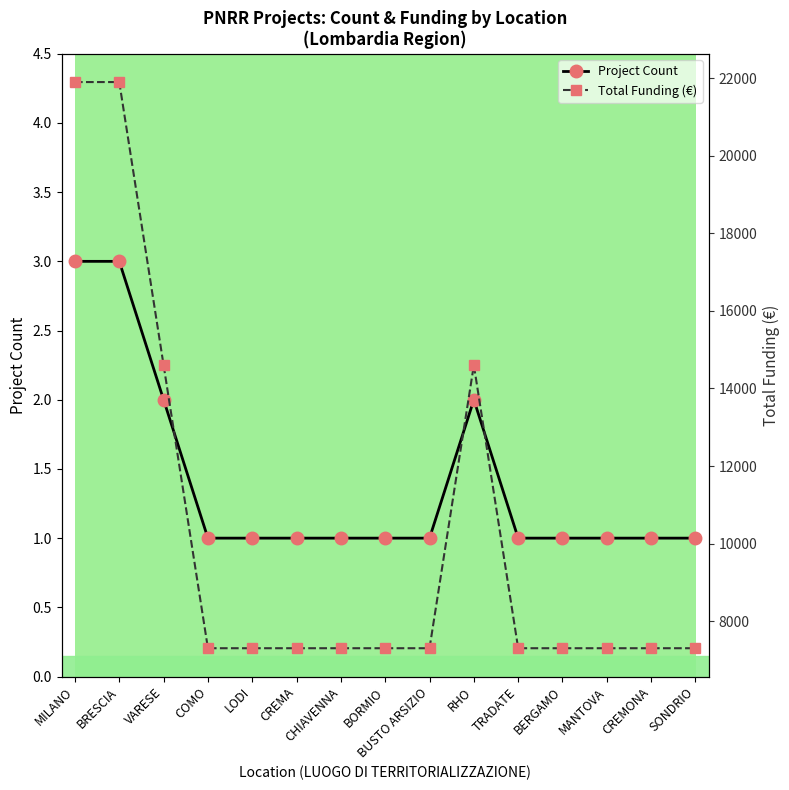

How many lines are shown in the chart?

2